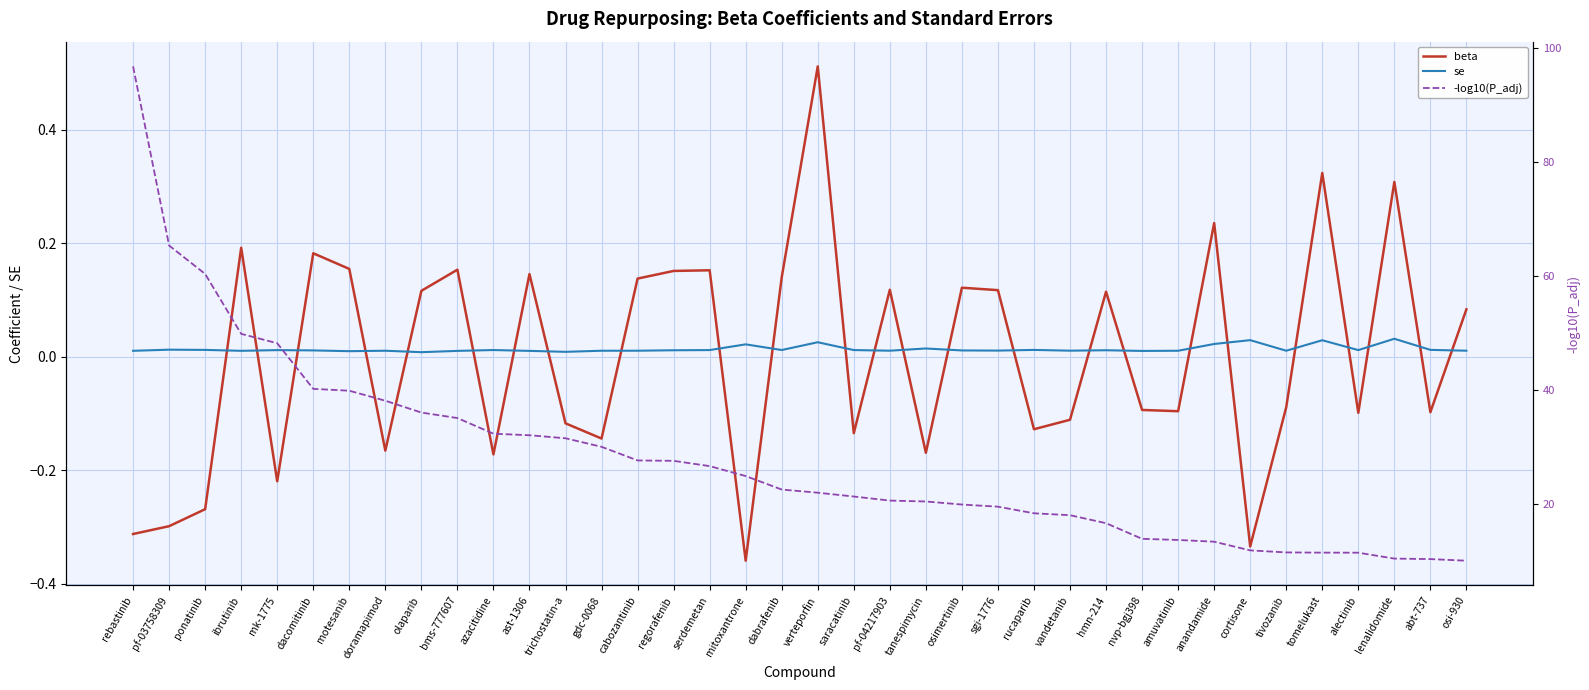

Reading left to right, extract all data points from this chart.

beta: rebastinib=-0.3	pf-03758309=-0.3	ponatinib=-0.3	ibrutinib=0.2	mk-1775=-0.2	dacomitinib=0.2	motesanib=0.2	doramapimod=-0.2	olaparib=0.1	bms-777607=0.2	azacitidine=-0.2	ast-1306=0.1	trichostatin-a=-0.1	gdc-0068=-0.1	cabozantinib=0.1	regorafenib=0.2	serdemetan=0.2	mitoxantrone=-0.4	dabrafenib=0.1	verteporfin=0.5	saracatinib=-0.1	pf-04217903=0.1	tanespimycin=-0.2	osimertinib=0.1	sgi-1776=0.1	rucaparib=-0.1	vandetanib=-0.1	hmn-214=0.1	nvp-bgj398=-0.1	amuvatinib=-0.1	anandamide=0.2	cortisone=-0.3	tivozanib=-0.1	tomelukast=0.3	alectinib=-0.1	lenalidomide=0.3	abt-737=-0.1	osi-930=0.1
se: rebastinib=0.0	pf-03758309=0.0	ponatinib=0.0	ibrutinib=0.0	mk-1775=0.0	dacomitinib=0.0	motesanib=0.0	doramapimod=0.0	olaparib=0.0	bms-777607=0.0	azacitidine=0.0	ast-1306=0.0	trichostatin-a=0.0	gdc-0068=0.0	cabozantinib=0.0	regorafenib=0.0	serdemetan=0.0	mitoxantrone=0.0	dabrafenib=0.0	verteporfin=0.0	saracatinib=0.0	pf-04217903=0.0	tanespimycin=0.0	osimertinib=0.0	sgi-1776=0.0	rucaparib=0.0	vandetanib=0.0	hmn-214=0.0	nvp-bgj398=0.0	amuvatinib=0.0	anandamide=0.0	cortisone=0.0	tivozanib=0.0	tomelukast=0.0	alectinib=0.0	lenalidomide=0.0	abt-737=0.0	osi-930=0.0
-log10(P_adj): rebastinib=96.7	pf-03758309=65.3	ponatinib=60.4	ibrutinib=49.9	mk-1775=48.2	dacomitinib=40.2	motesanib=39.9	doramapimod=38.1	olaparib=36.1	bms-777607=35.1	azacitidine=32.4	ast-1306=32.1	trichostatin-a=31.6	gdc-0068=30.1	cabozantinib=27.7	regorafenib=27.6	serdemetan=26.7	mitoxantrone=24.9	dabrafenib=22.6	verteporfin=22.0	saracatinib=21.4	pf-04217903=20.6	tanespimycin=20.5	osimertinib=20.0	sgi-1776=19.6	rucaparib=18.4	vandetanib=18.1	hmn-214=16.7	nvp-bgj398=13.9	amuvatinib=13.7	anandamide=13.4	cortisone=11.9	tivozanib=11.6	tomelukast=11.5	alectinib=11.5	lenalidomide=10.5	abt-737=10.4	osi-930=10.1